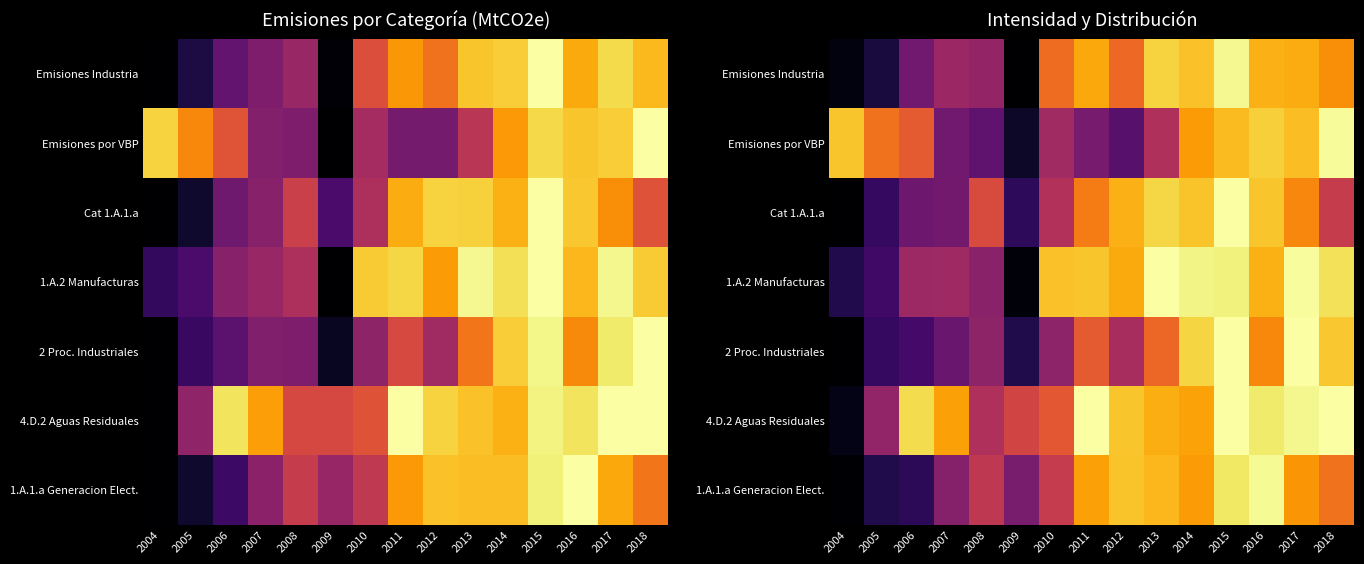

Which label corresponds to the largest value in the chart?

2015